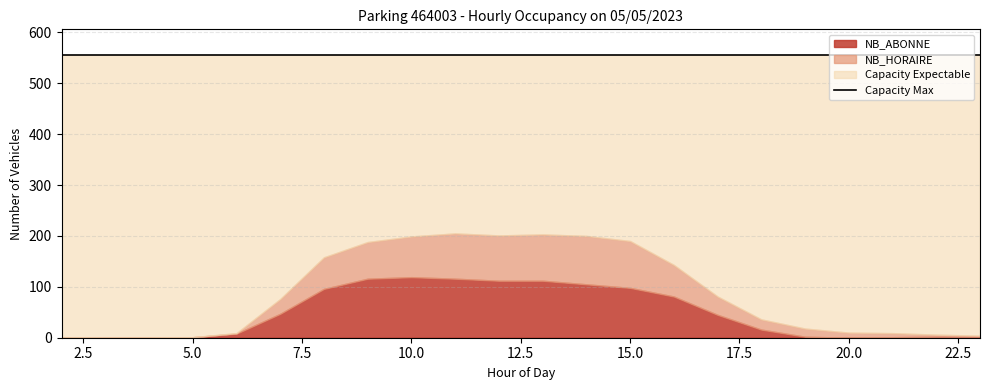

How many interior local peaks does the NB_ABONNE series have?

1